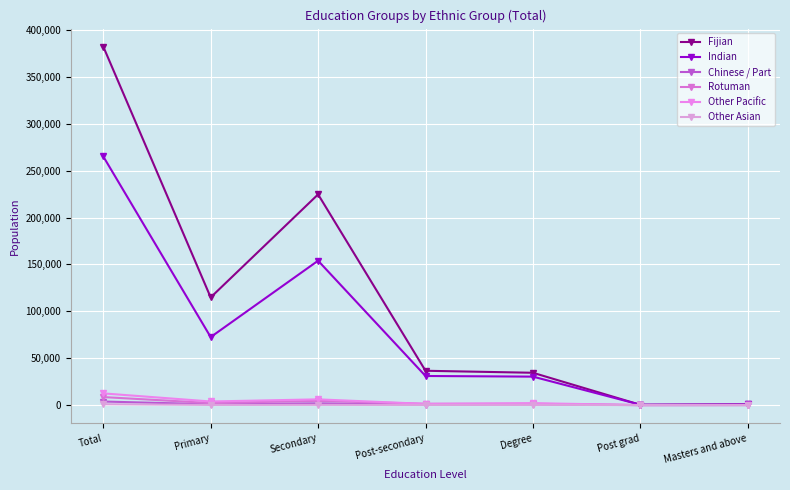

How many values in the Rotuman series are below 1424?

3